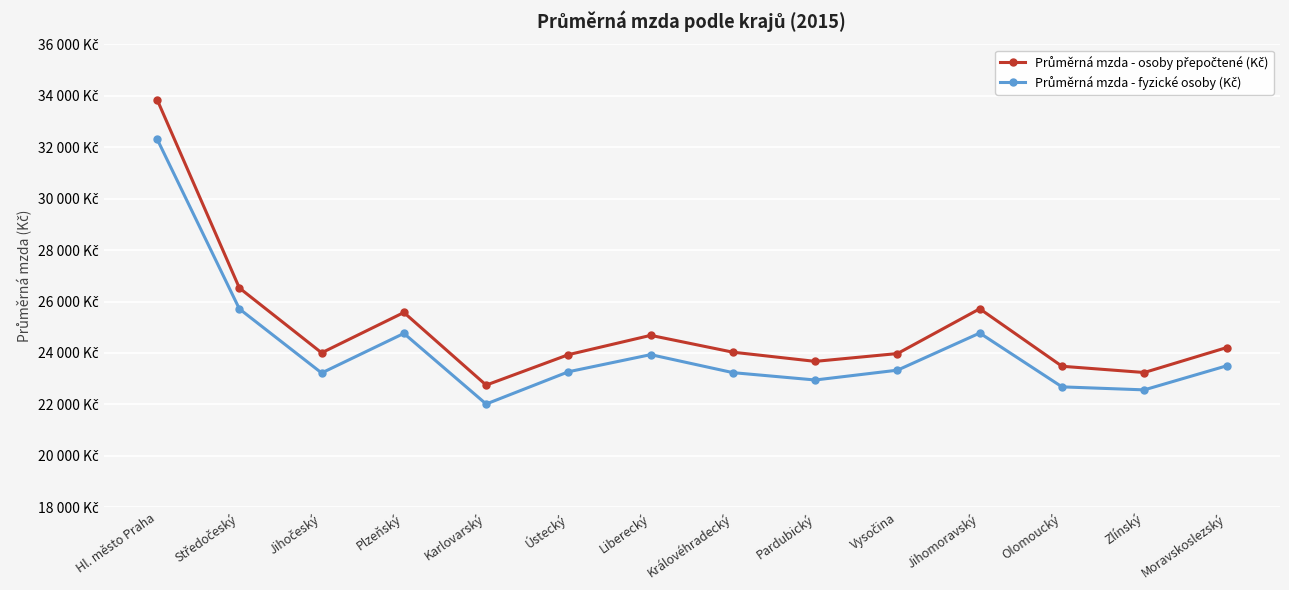

Is this an area chart (filled region under the line)?

No